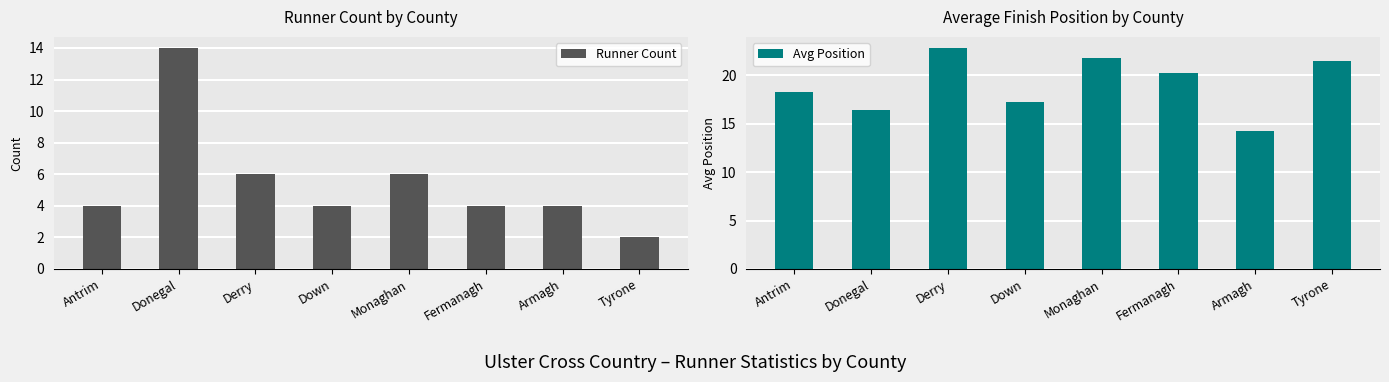

What is the sum of all Avg Position values?

152.6